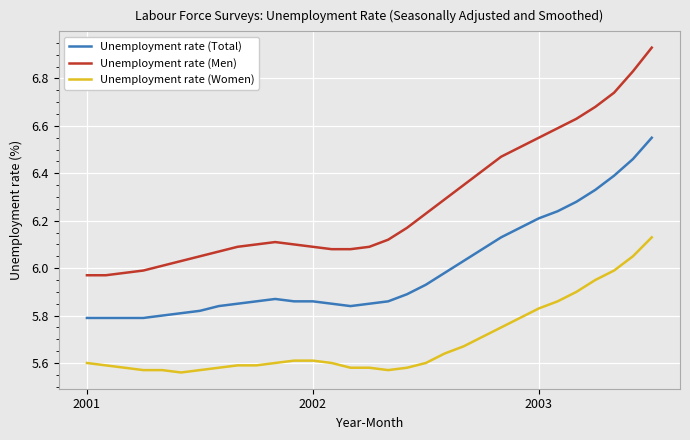

Rank the series by their average value, from highest to lowest.

Unemployment rate (Men), Unemployment rate (Total), Unemployment rate (Women)